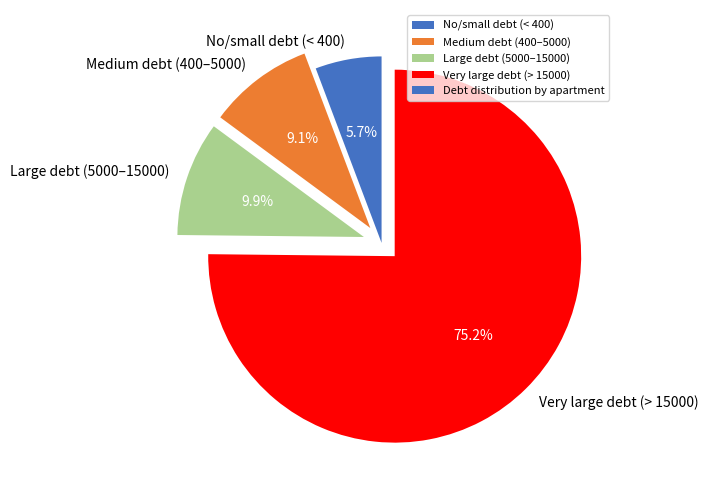

Rank the categories by value from highest to lowest.

Very large debt (> 15000), Large debt (5000–15000), Medium debt (400–5000), No/small debt (< 400)